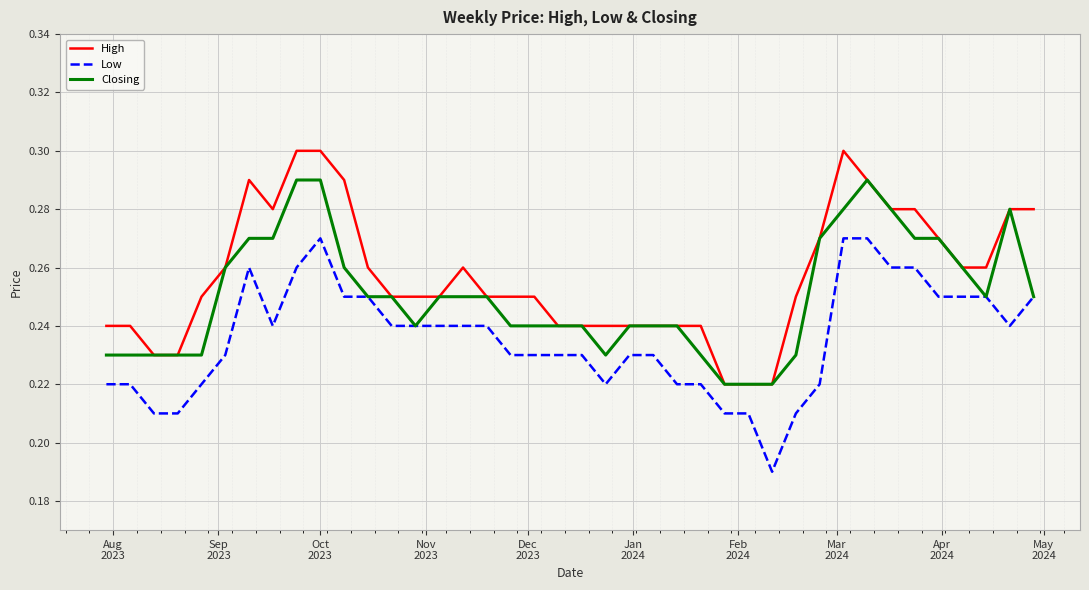

True or false: Low and High cross at least once.

False